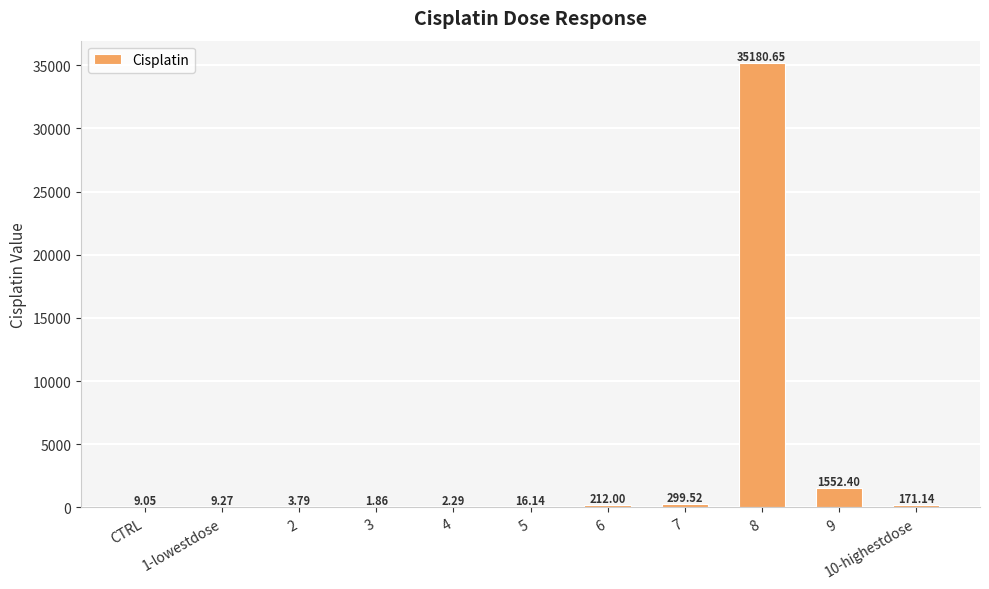

What is the sum of all values?

37458.1